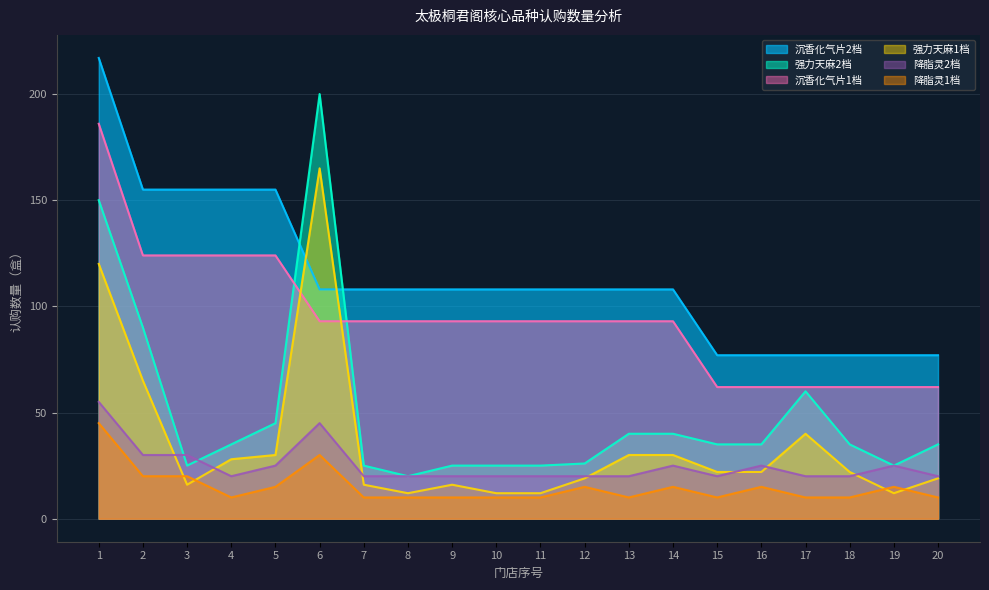

Where does the 强力天麻1档 series first go above 22?

1